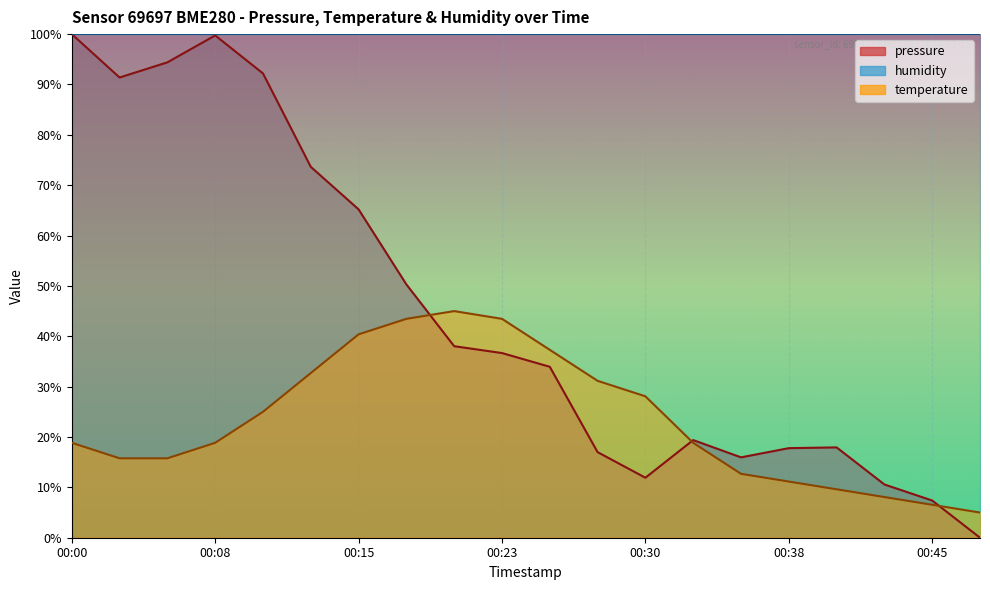

What is the approximate value of temperature at 00:45?

6.5